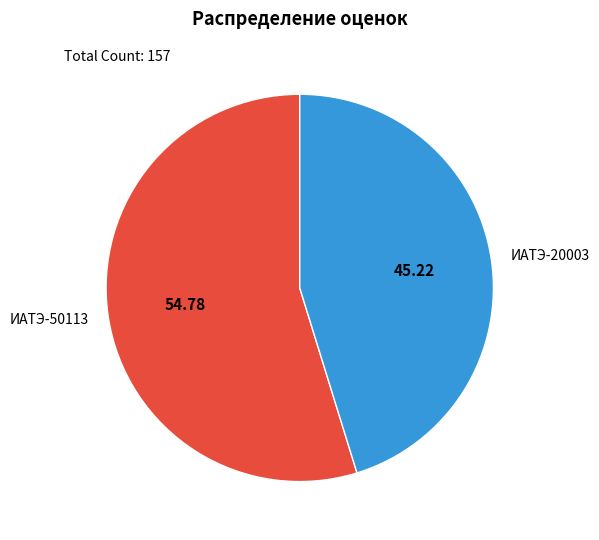

Does any single category account for the majority?

Yes